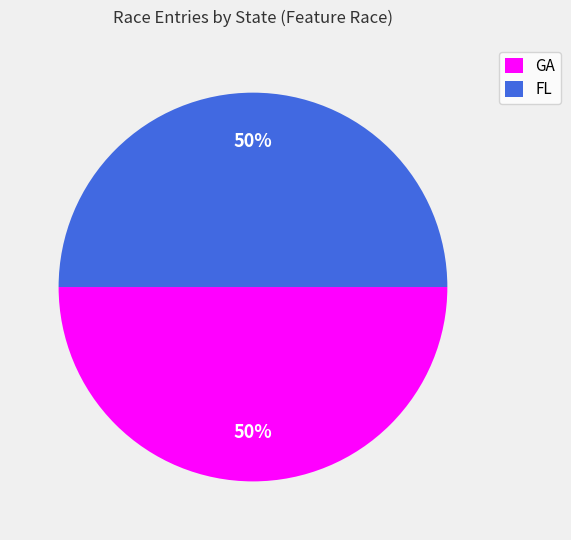

To the nearest percent, what portion does FL represent?

50%